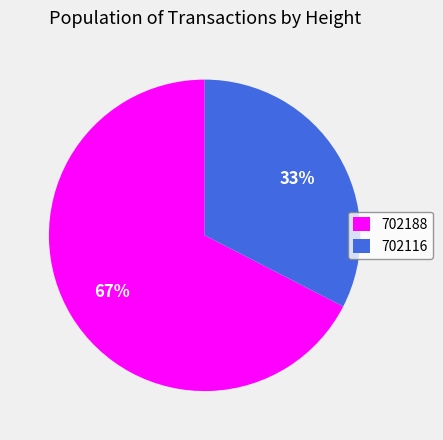

Which has a higher value, 702116 or 702188?

702188